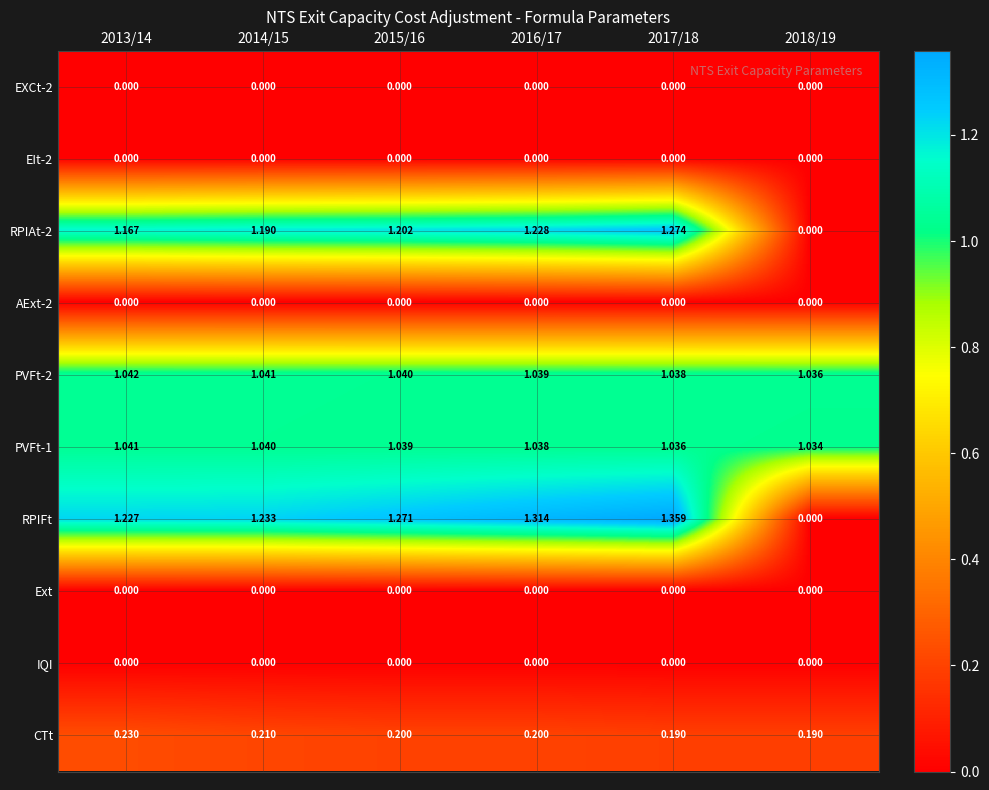

Which series has the largest range (max minus min)?

RPIFt